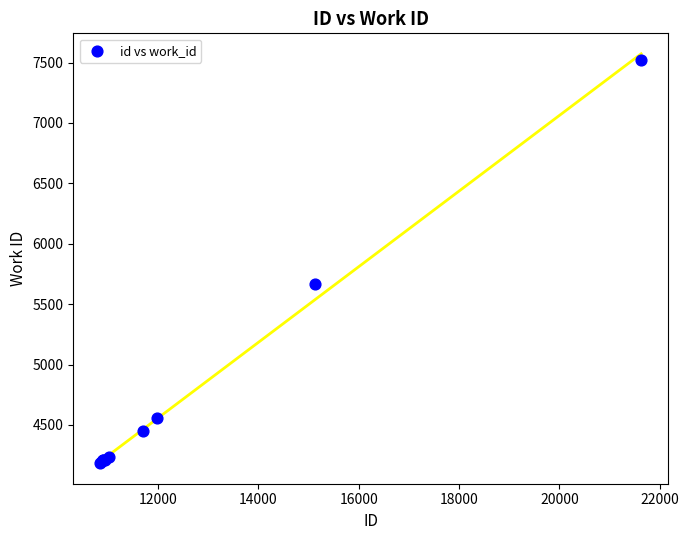

What Y value in the scatter plot is closest to 5853?

5665